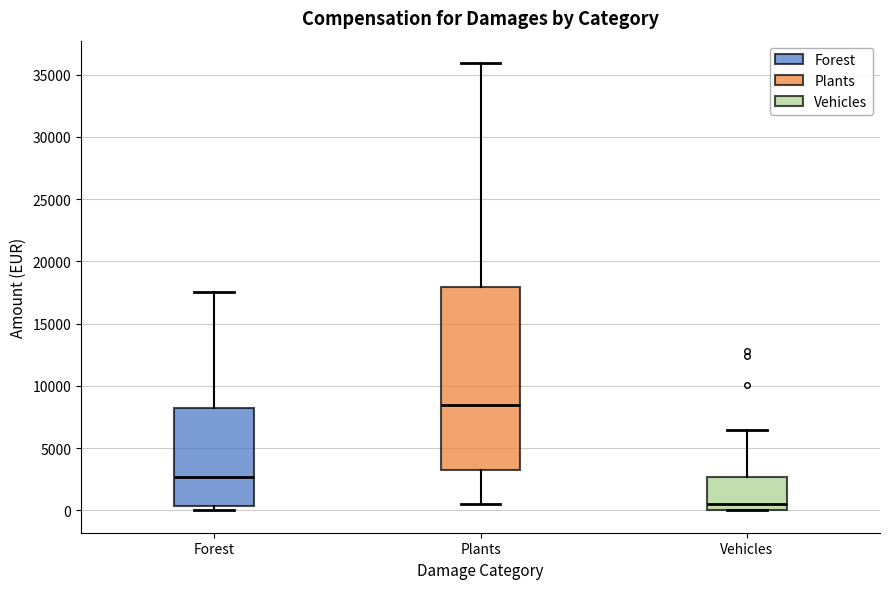

Where does the median line of the box for Vehicles sit on the y-axis? The values are not printed on the chart, so give them approximately, as read against the axis.

500